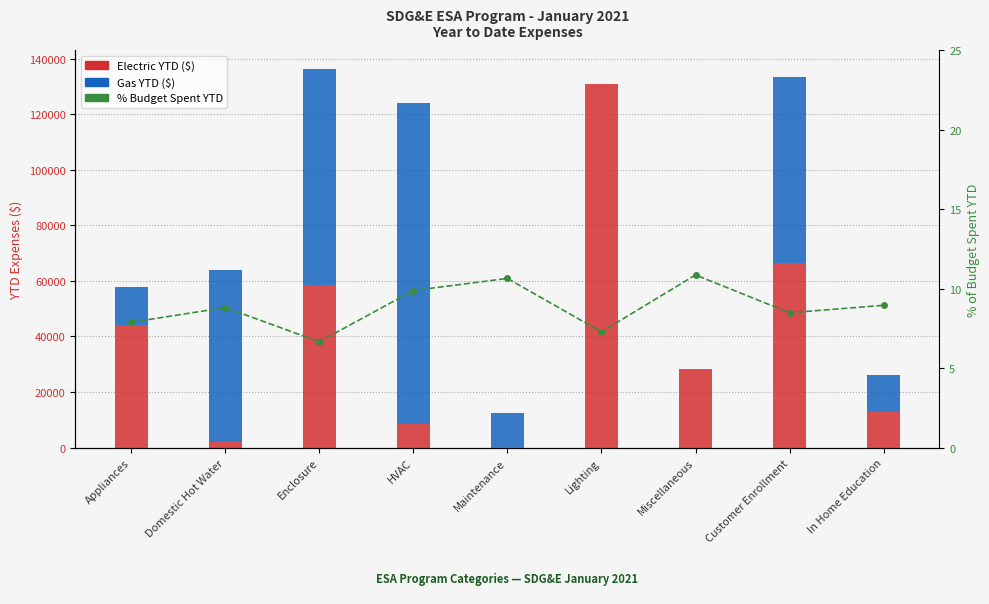

How many distinct data groups are displayed?

3